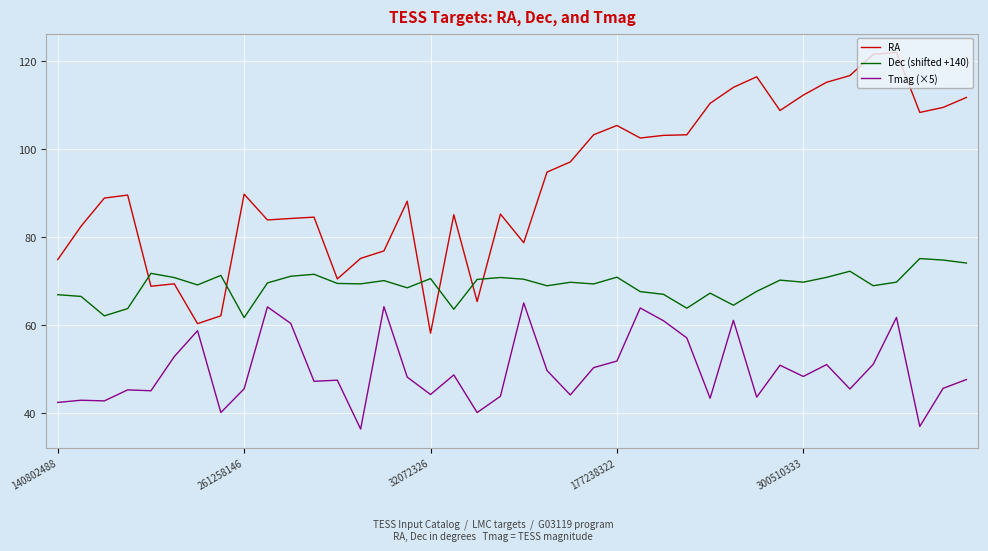

In Dec (shifted +140), how many points are higher than both neighbors (excluding endpoints)?

12